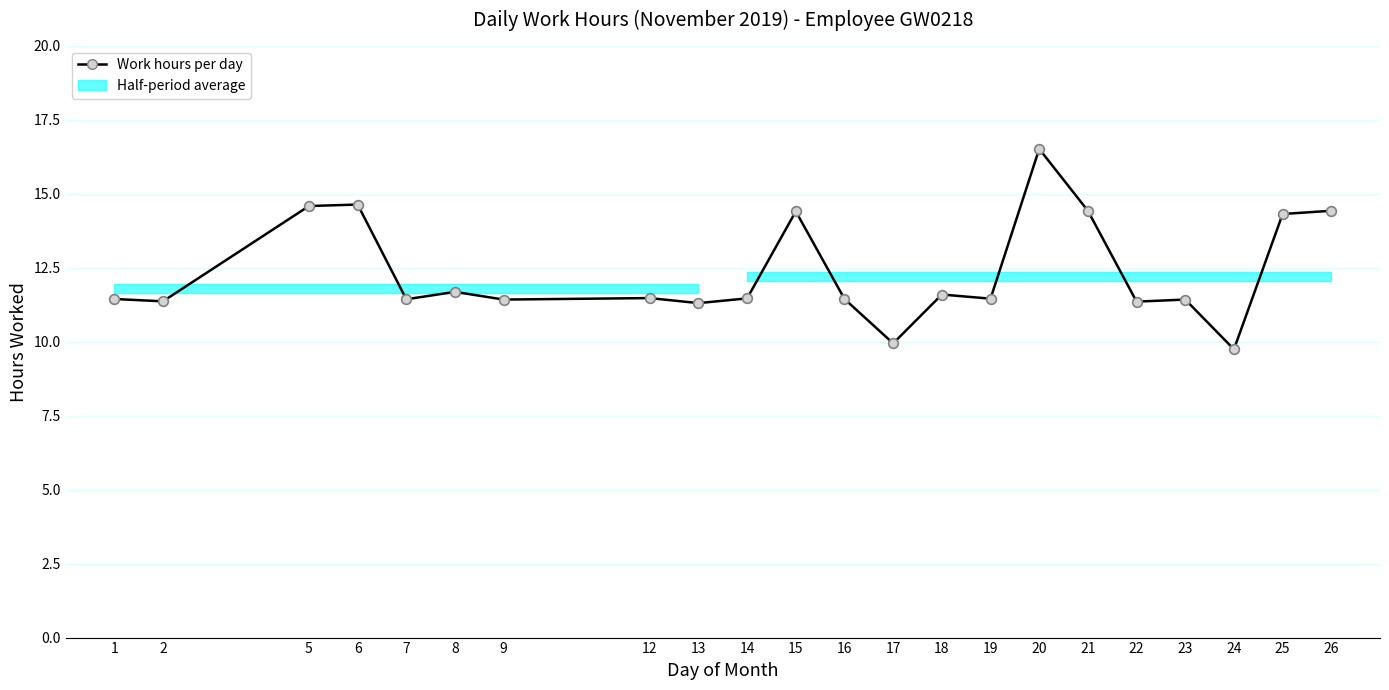

Between 12 and 7, which is larger?

12